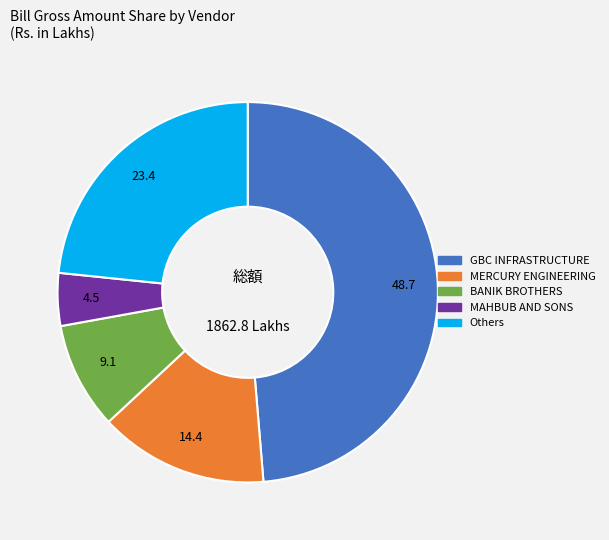

Is there any slice that represents more than half of the pie?

No